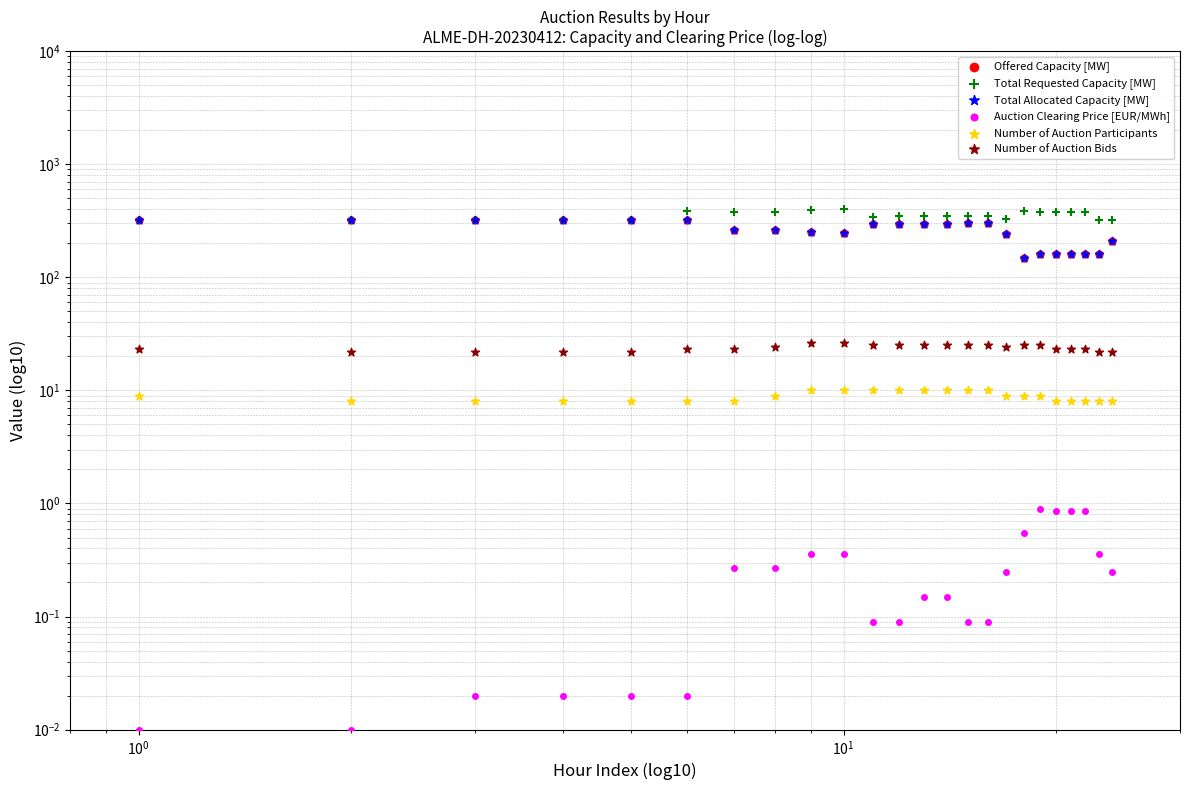

Which series has the largest total across all categories?

Total Requested Capacity [MW]